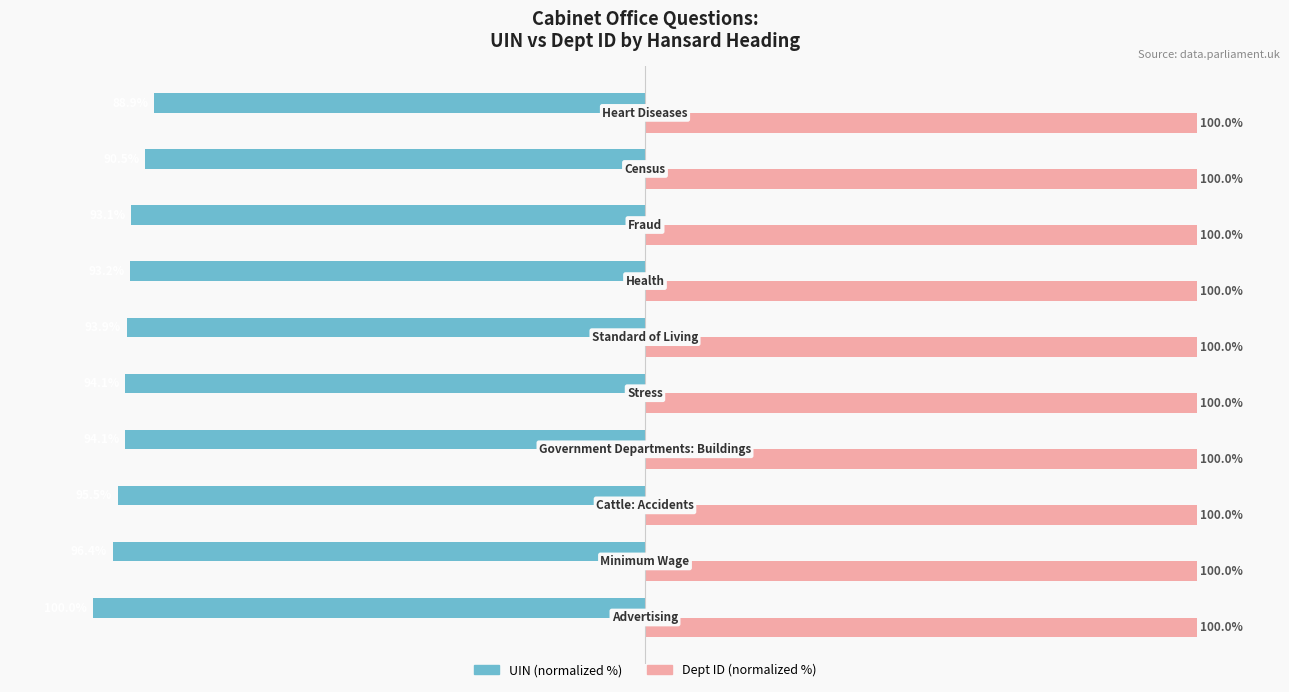

Which series has the widest spread of values?

UIN (normalized %)